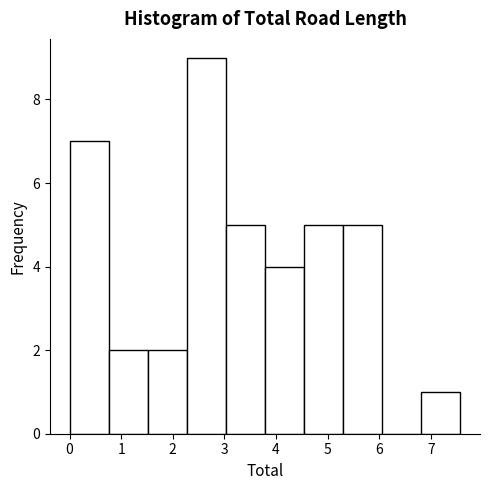

Reading left to right, list every bar in this chart as the range it spans on the x-axis followed by its height. Neither the bar edges nor the heights are printed on the chart, so give them approximately, as read against the axes.

0.0 to 0.8: 7
0.8 to 1.5: 2
1.5 to 2.3: 2
2.3 to 3.0: 9
3.0 to 3.8: 5
3.8 to 4.5: 4
4.5 to 5.3: 5
5.3 to 6.1: 5
6.1 to 6.8: 0
6.8 to 7.6: 1